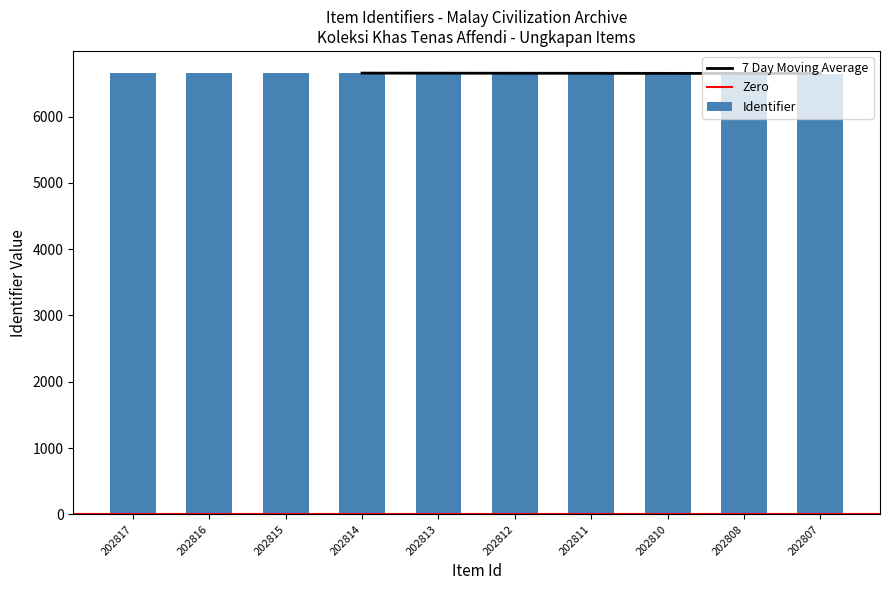

What is the difference between the values at 202810 and 202815?

5